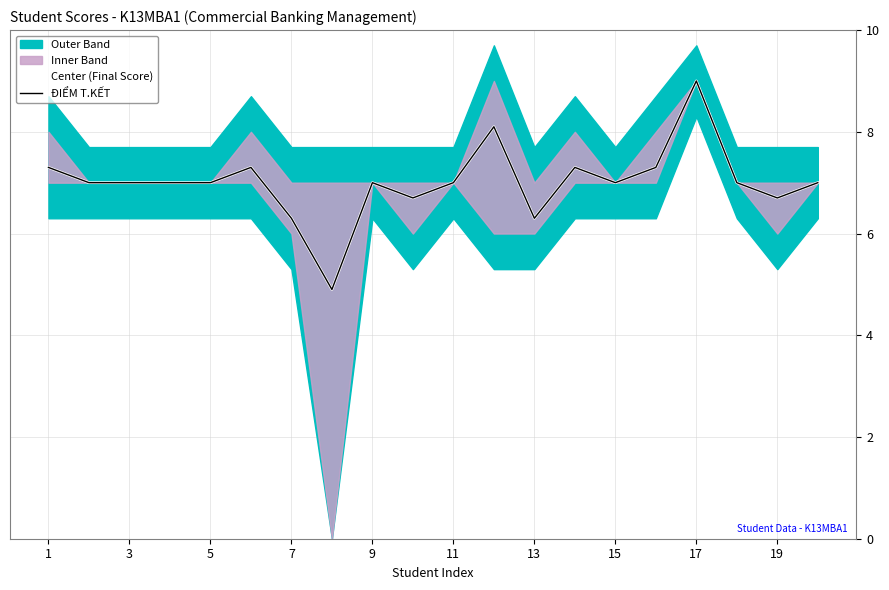

How many values in the Center (Final Score) series exceed 7?

6